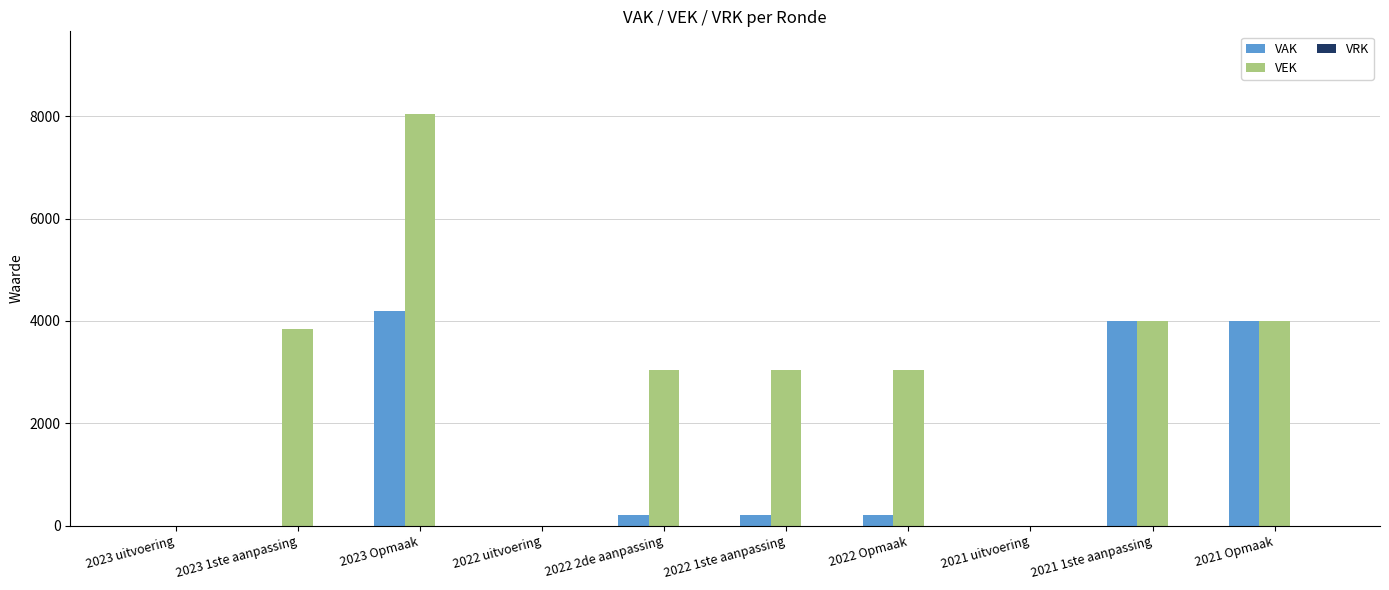

What is the highest value of the VAK series?

4200